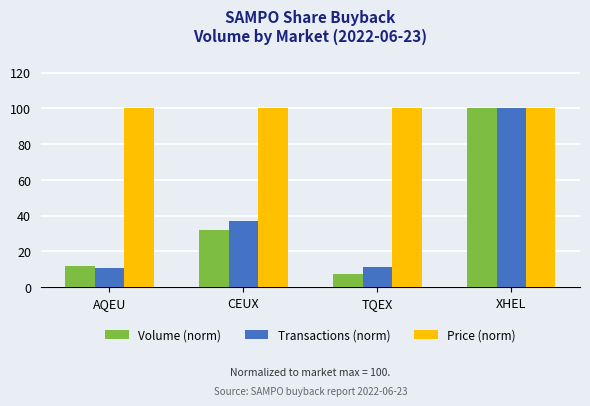

Which series has the largest range (max minus min)?

Volume (norm)